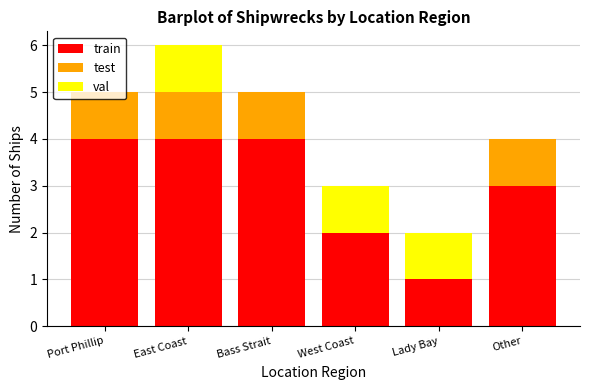

Are the bars grouped side by side (vs. stacked)?

No